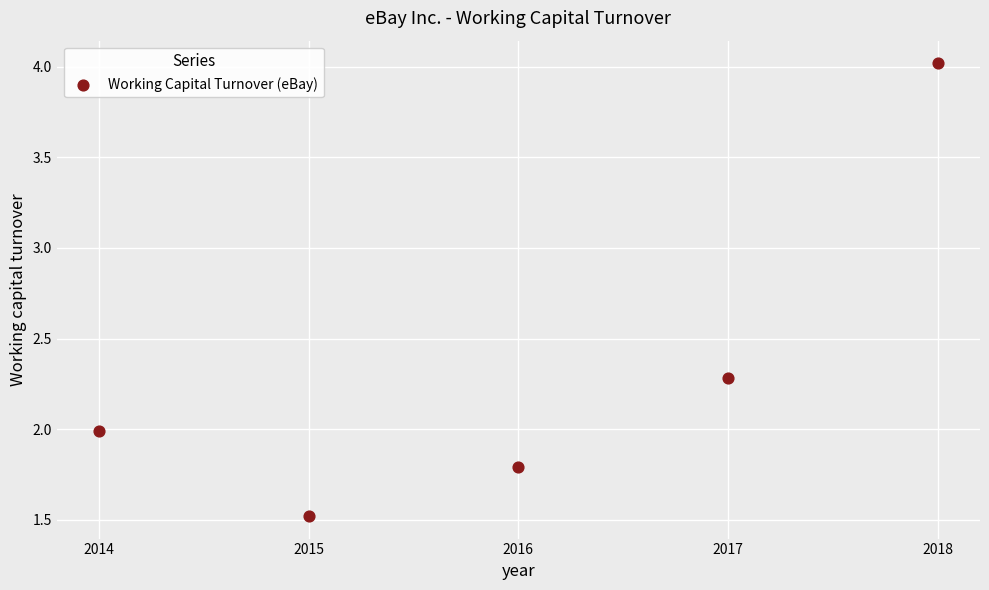

What is the range of Y values (max minus min)?

2.5